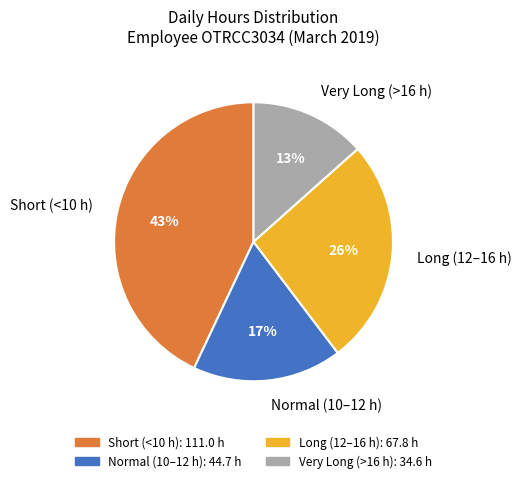

Is it true that Short (<10 h) is 35% of the pie?

False